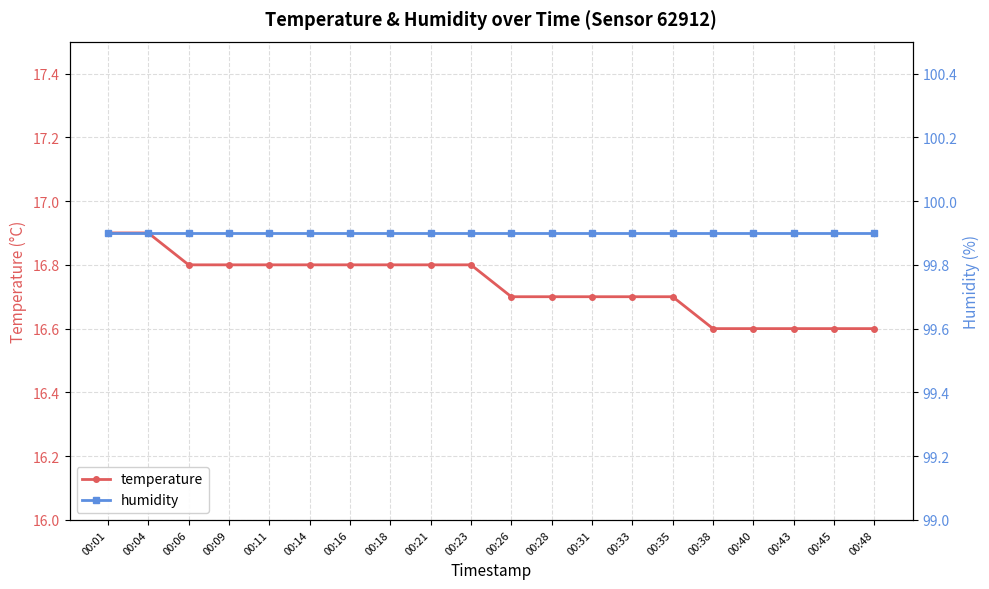

True or false: humidity and temperature intersect in this chart.

False